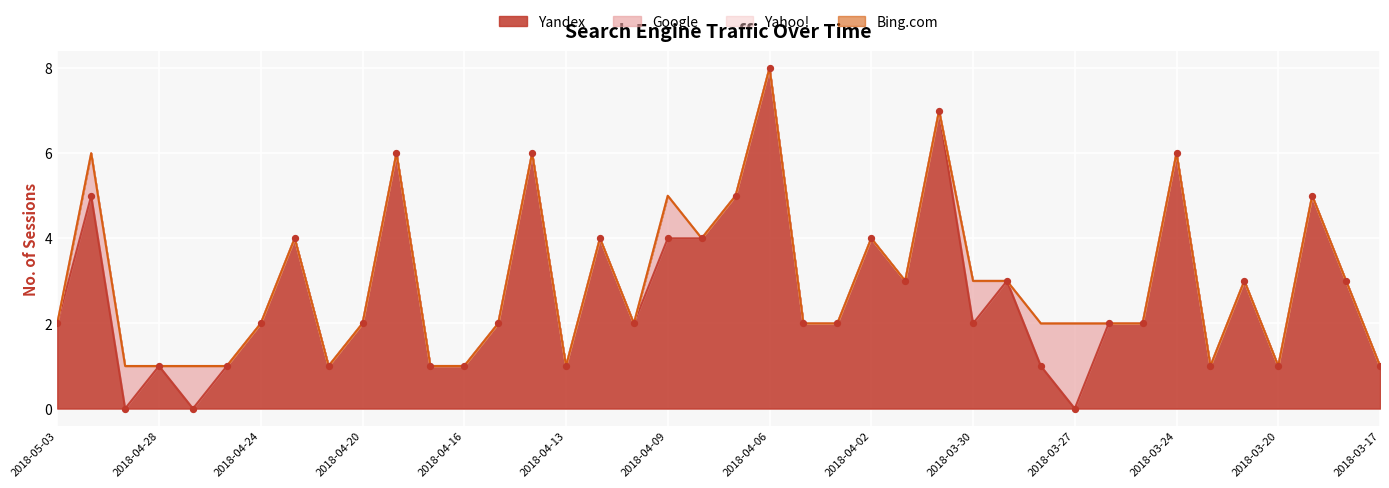

Which series reaches the maximum Y coordinate?

Yandex